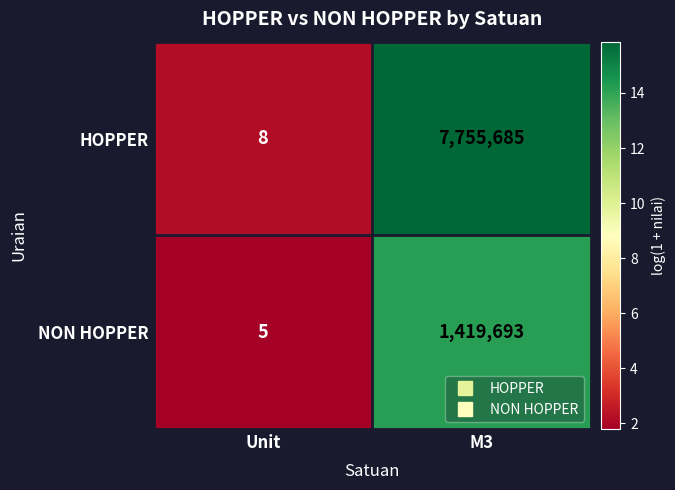

Which series has the largest total across all categories?

HOPPER